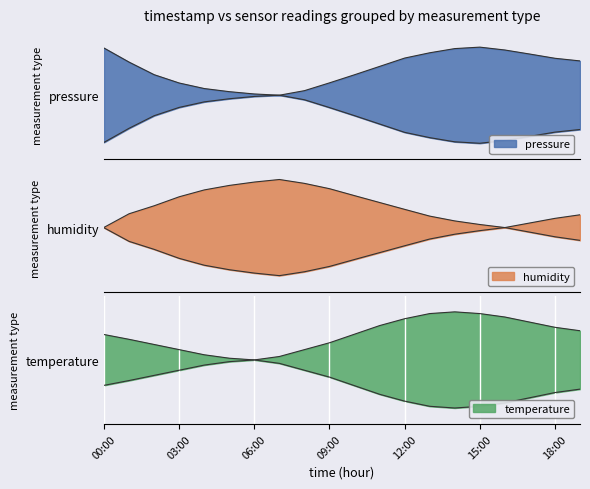

At how many categories does at least one series exceed 0?

20